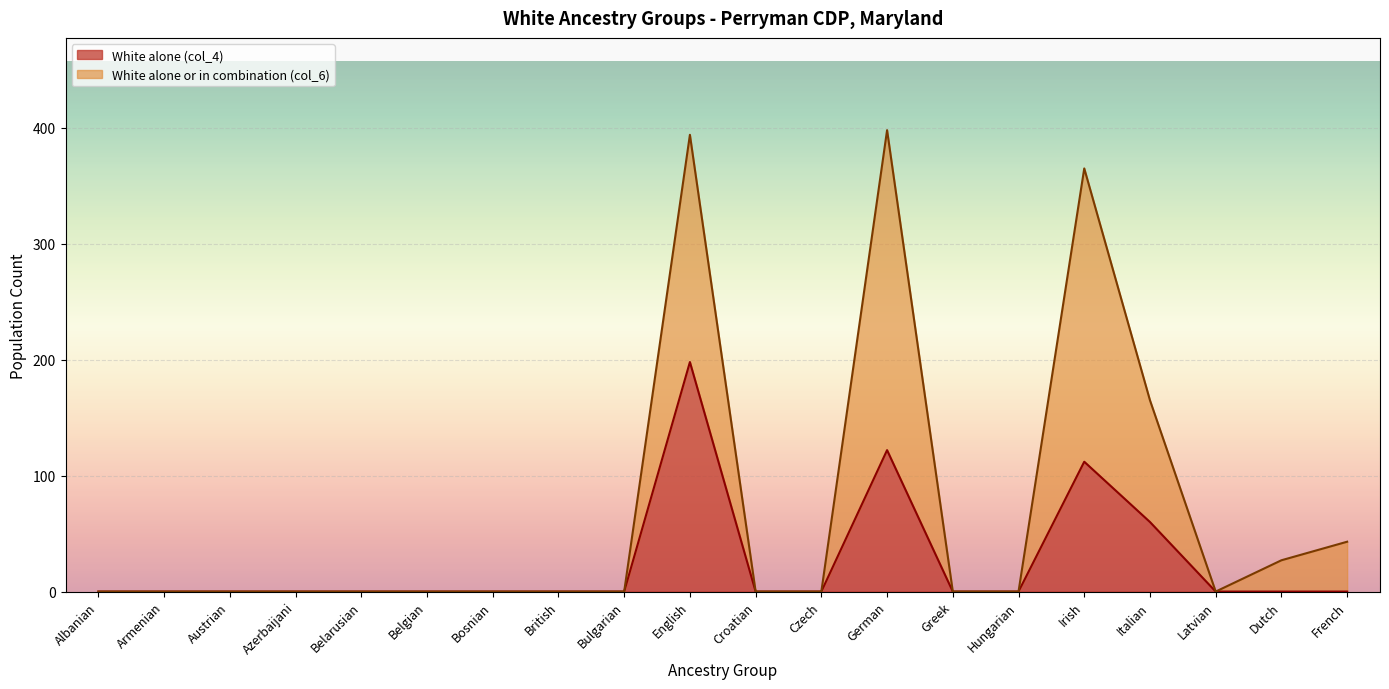

True or false: White alone or in combination (col_6) and White alone (col_4) cross at least once.

False